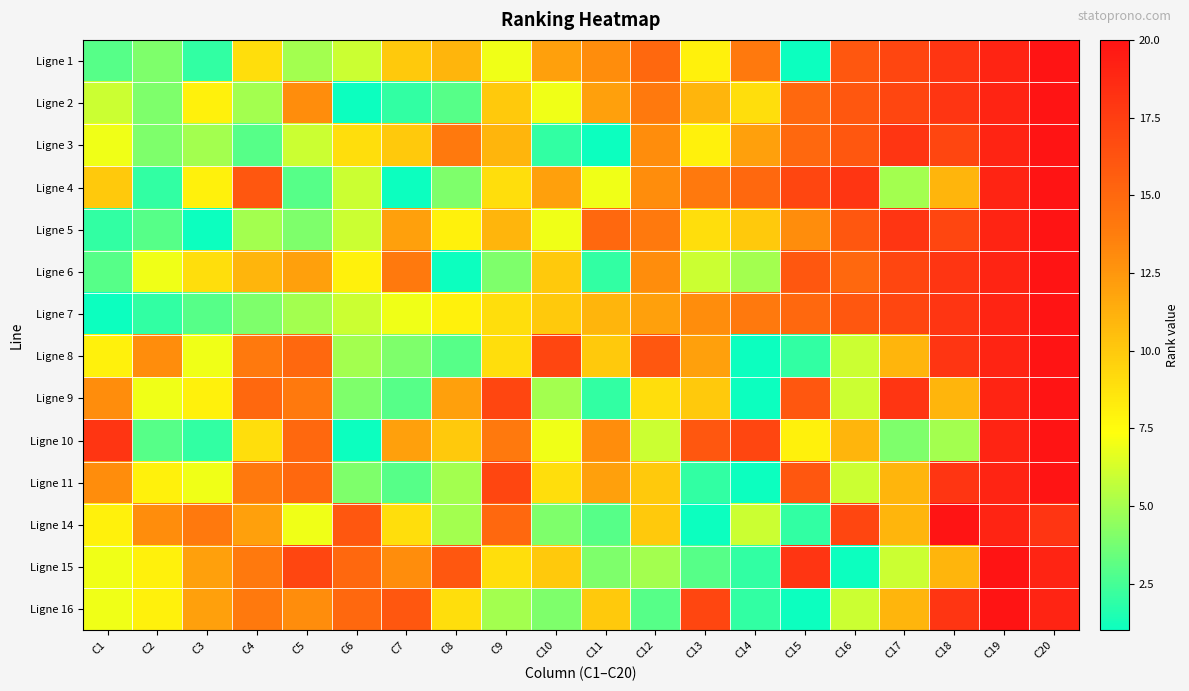

At how many categories does at least one series exceed 15?

17